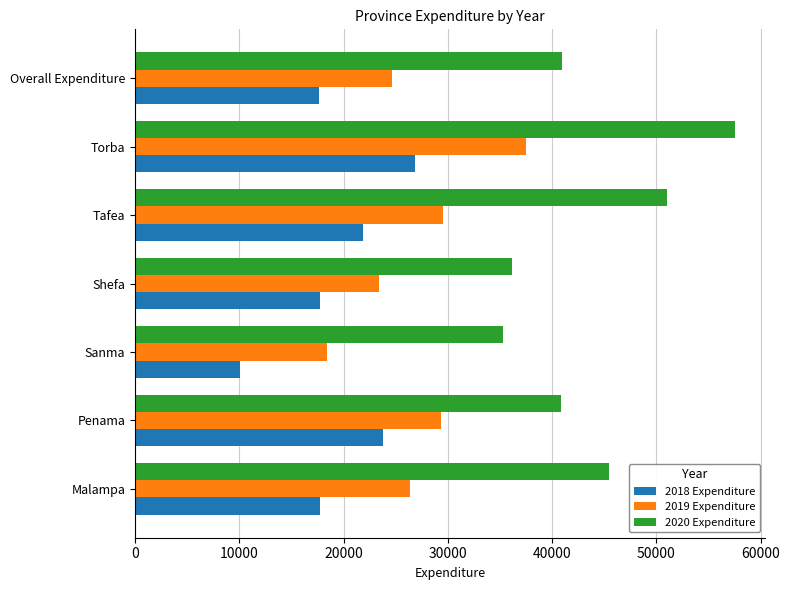

What is the sum of all 2018 Expenditure values?

135659.1